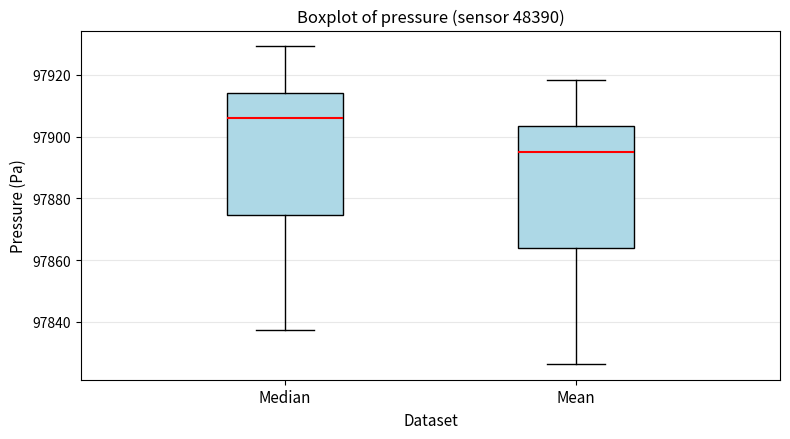

Reading left to right, read every box against the y-axis: the position of its median line, the range the box covers, and the ends of its whiskers. The values are not printed on the chart, so give them approximately, as read against the axis.

Median: median 97906, box 97874 to 97914, whiskers 97838 to 97930
Mean: median 97896, box 97864 to 97904, whiskers 97826 to 97918